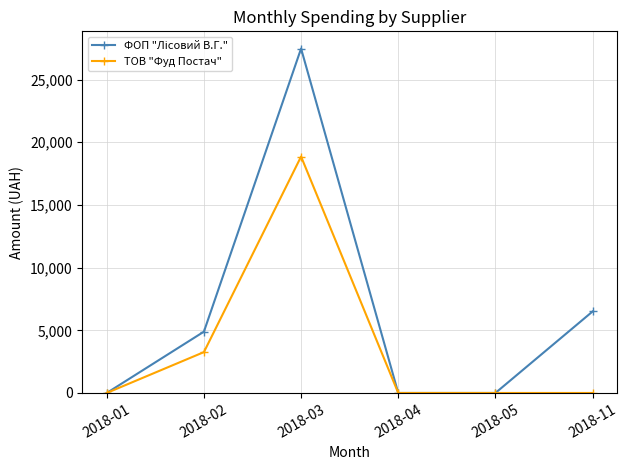

At which category is the sum across all series the highest?

2018-03